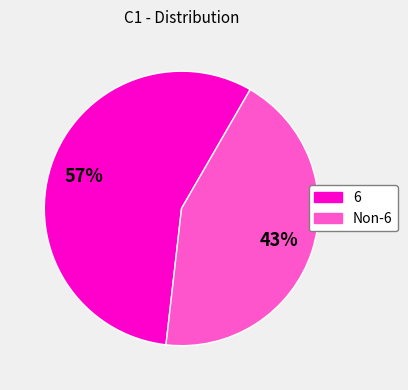

To the nearest percent, what is the average slice percentage?

50%